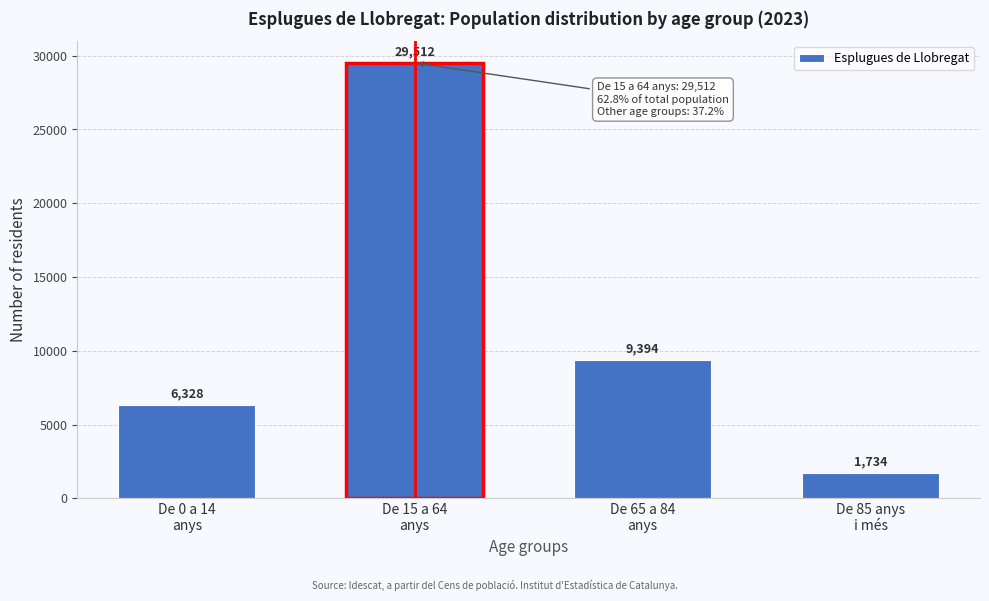

Reading left to right, transcribe all the data shown in this chart.

6328	29512	9394	1734